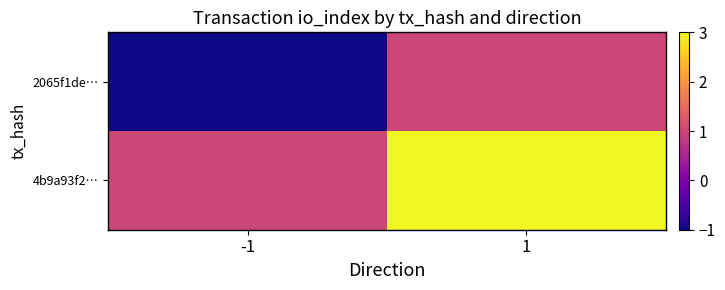

List the series in order of their overall mean, highest first.

4b9a93f2…, 2065f1de…